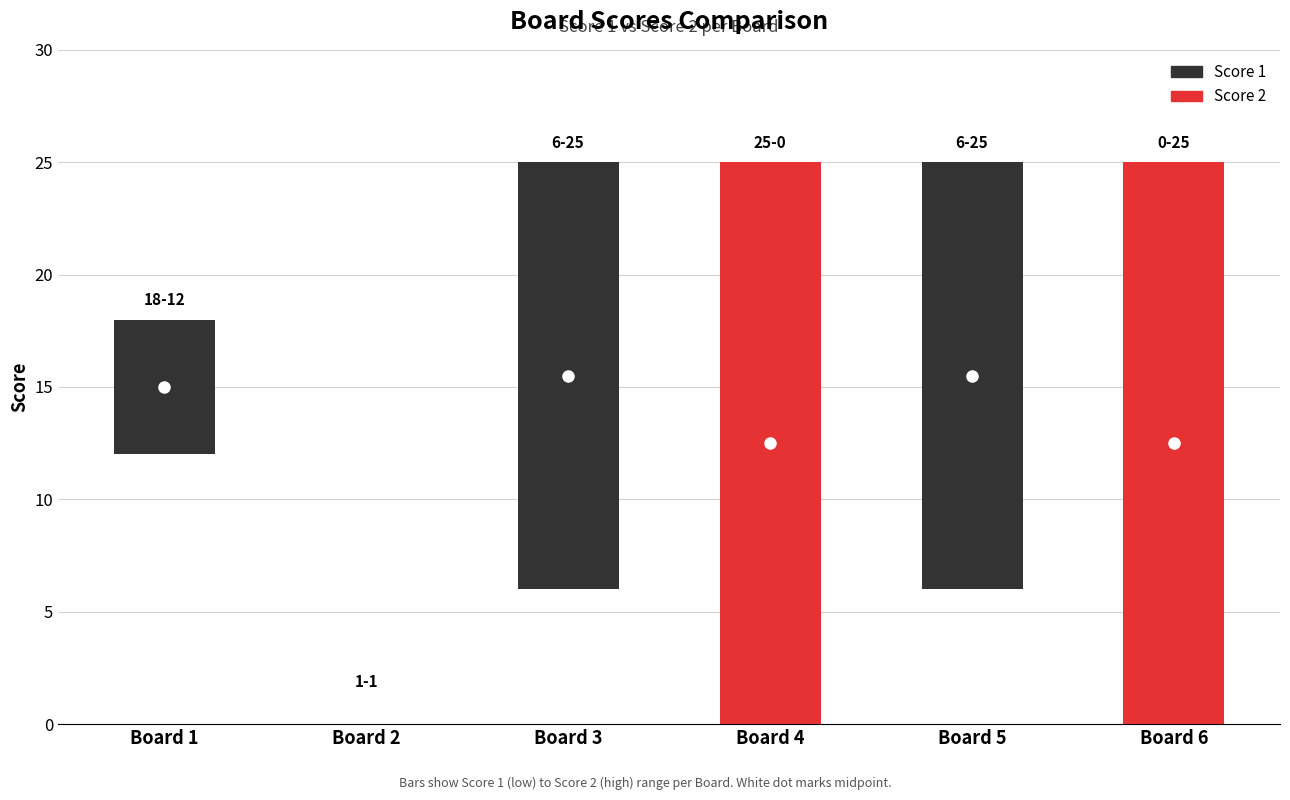

Does the chart contain stacked bars?

No